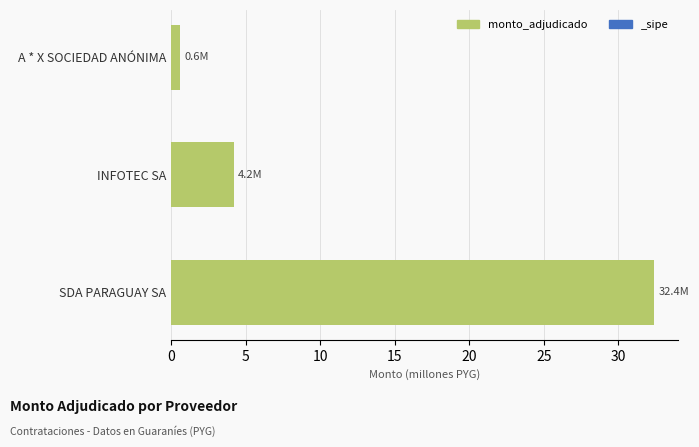

What is the smallest value displayed?

0.6